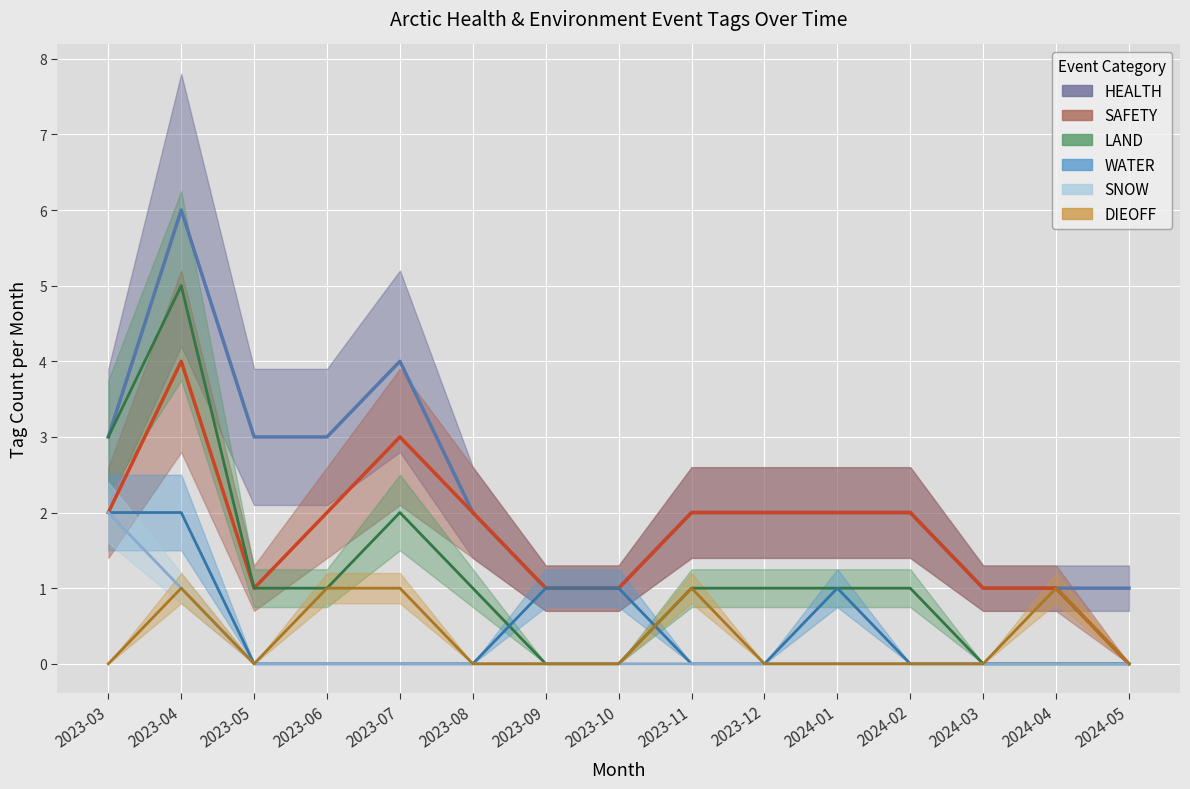

What is the difference between the maximum and minimum values in the HEALTH series?

5